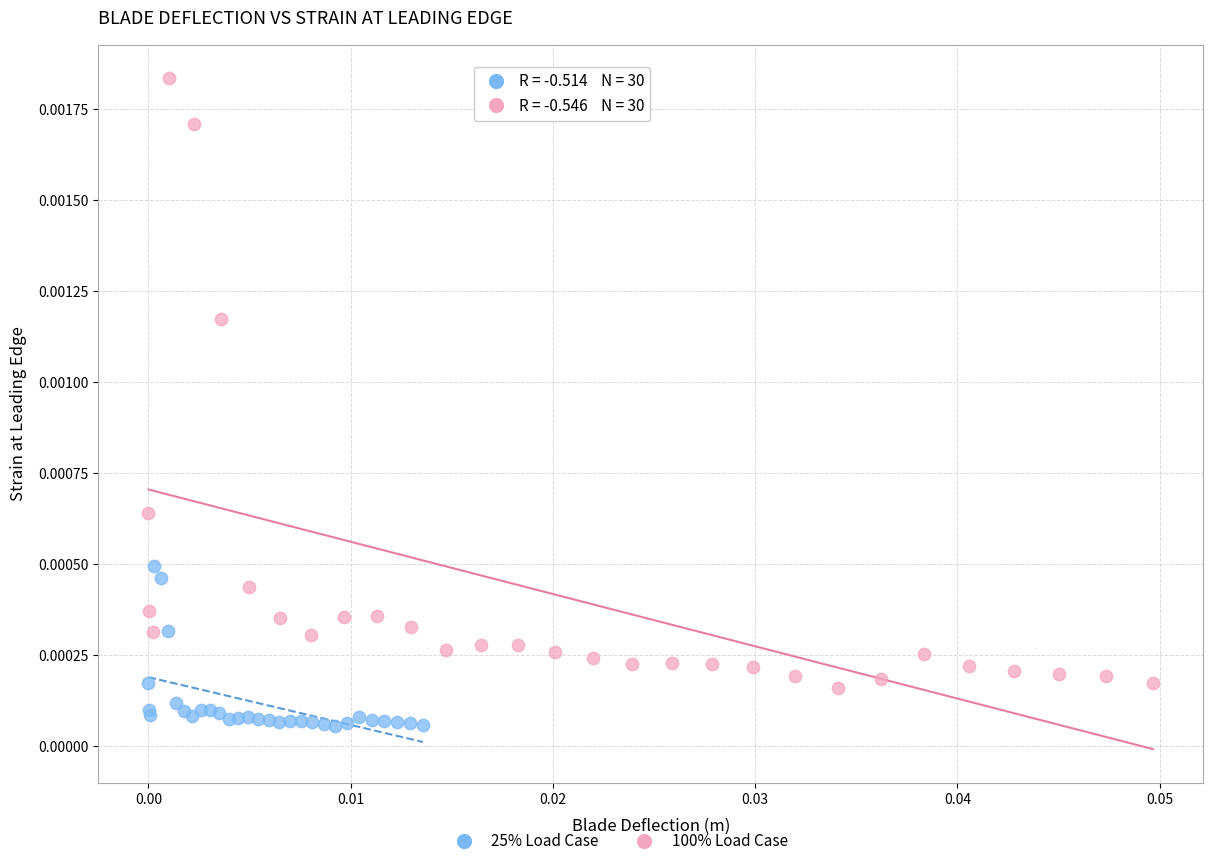

Which series has the widest spread of Y values?

100% Load Case